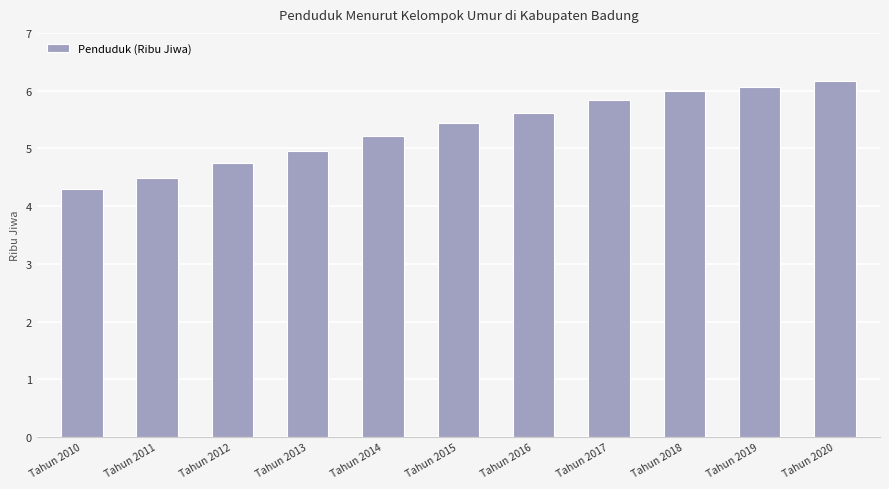

Approximately how many times larger is the value at Tahun 2010 compared to Tahun 2014?

0.8